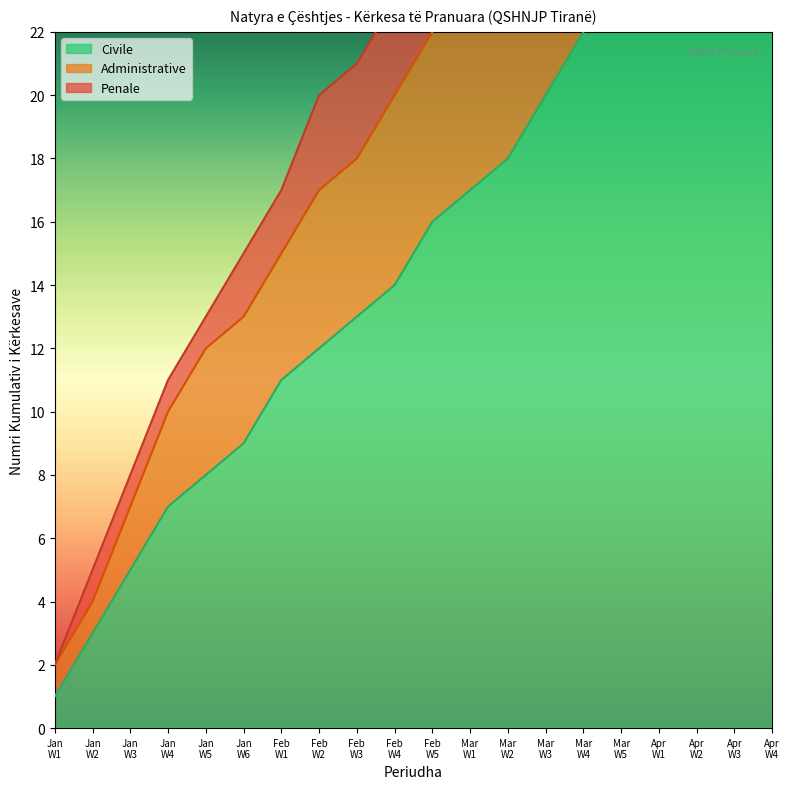

True or false: Civile and Administrative cross at least once.

False